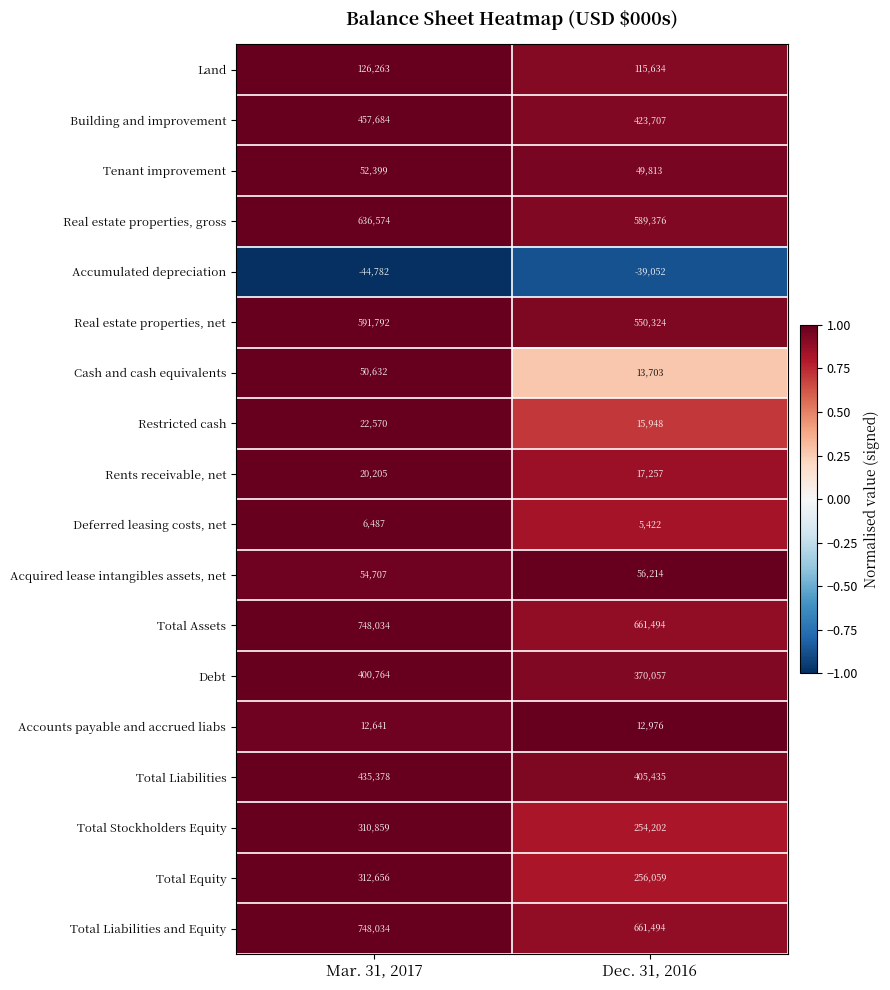

At which category does the chart reach its peak across all series?

Mar. 31, 2017